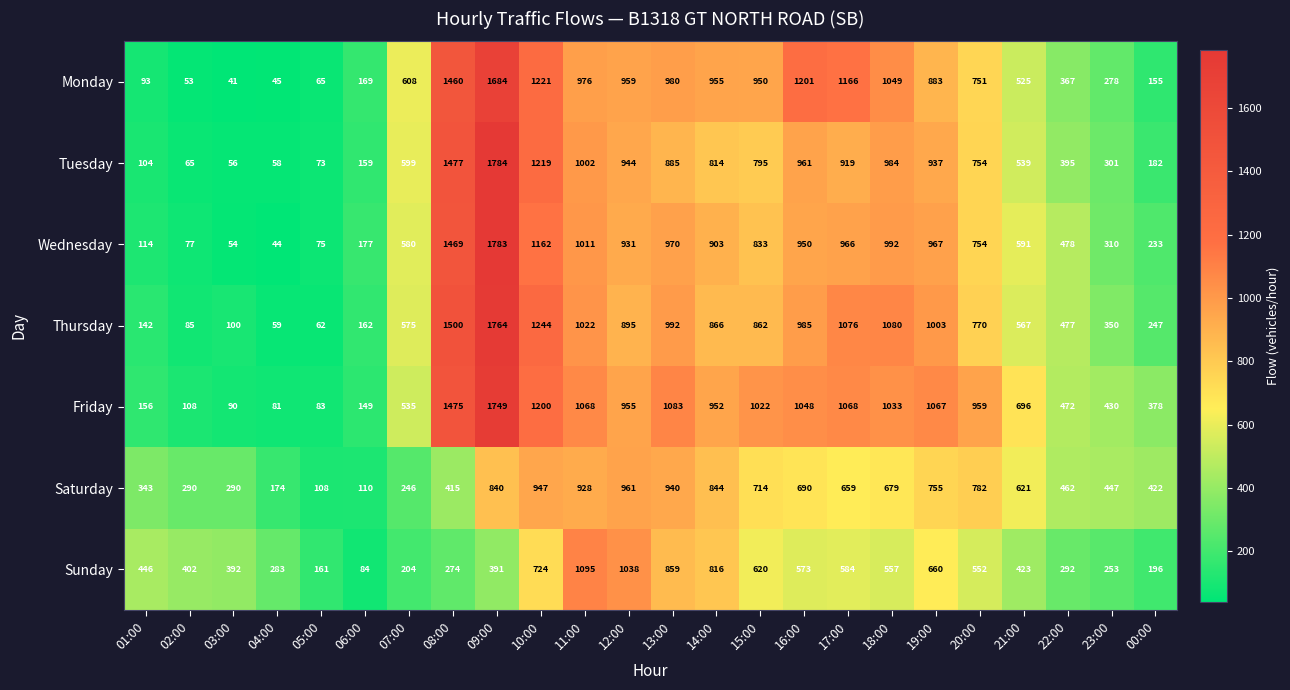

The Friday series shows 535 at 07:00. True or false?

True